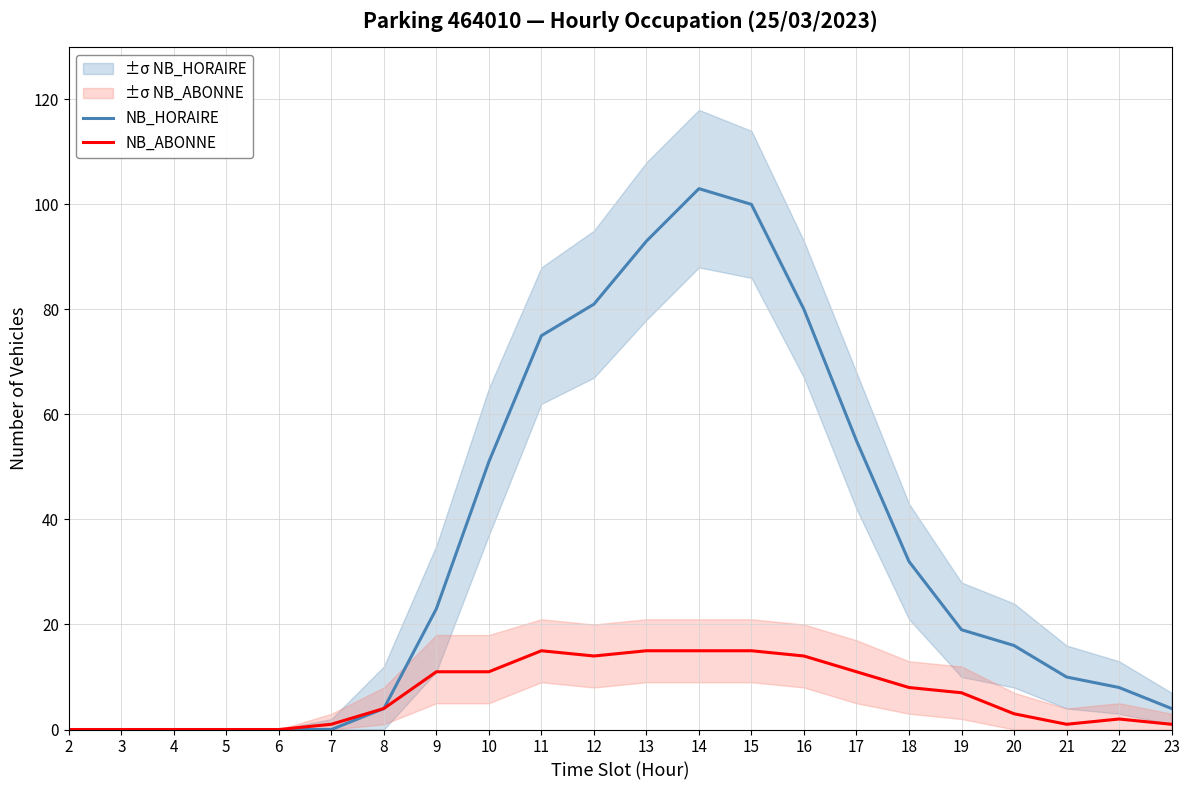

Which series changed the most between 2 and 10?

NB_HORAIRE